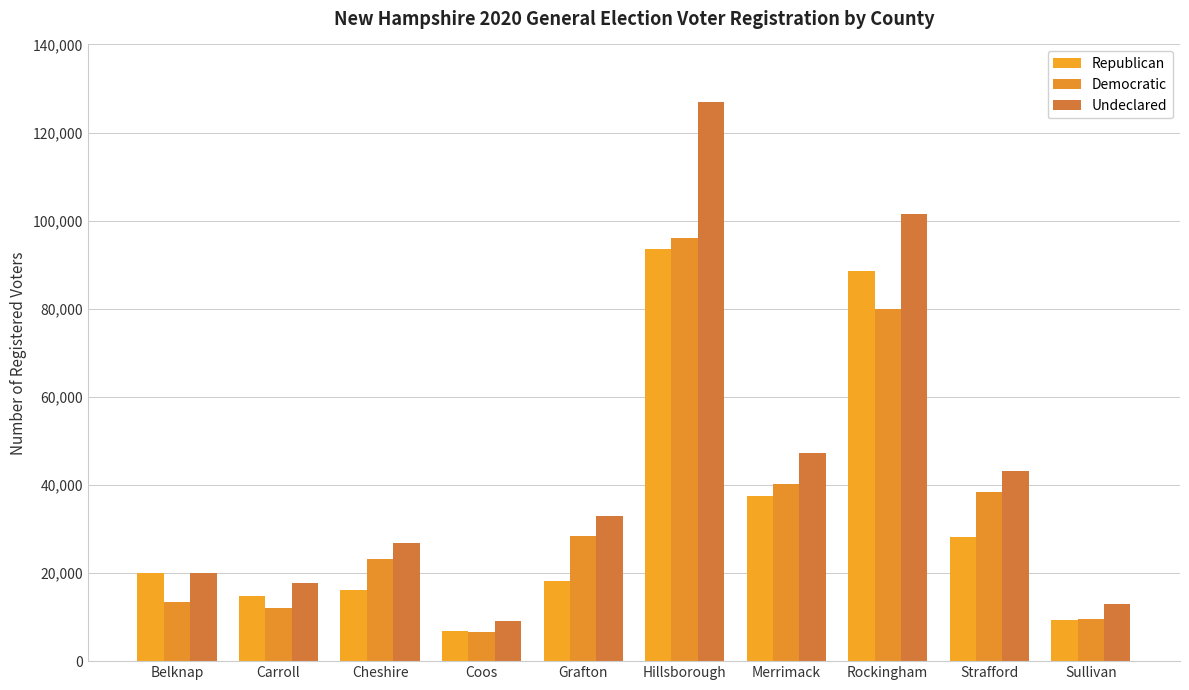

Are the bars grouped side by side (vs. stacked)?

Yes